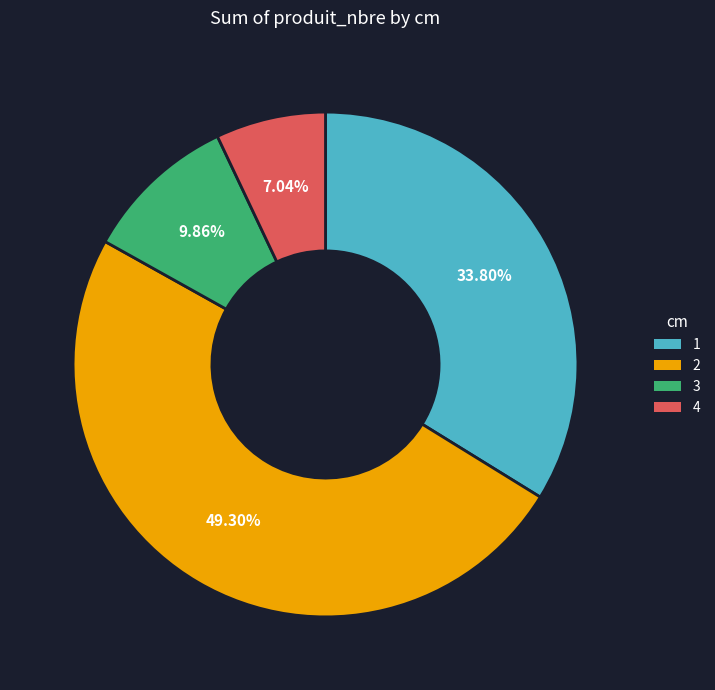

What is the largest slice in the pie chart?

2